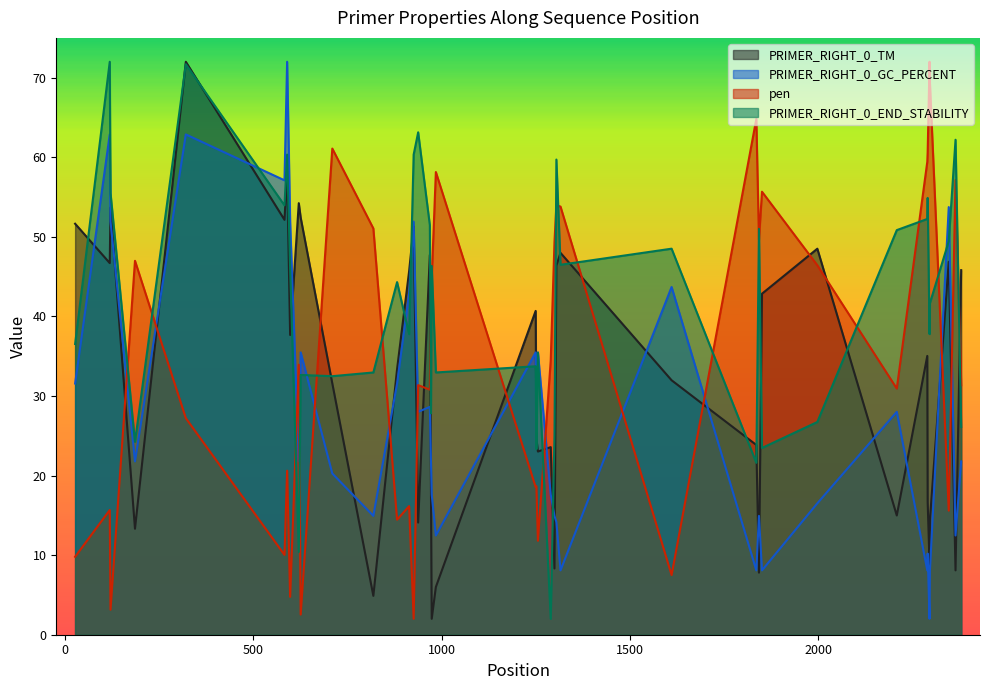

Which series has the largest total across all categories?

PRIMER_RIGHT_0_END_STABILITY